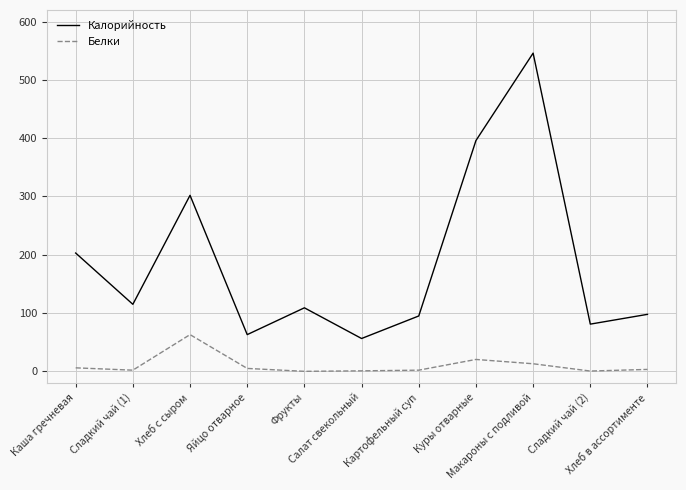

What is the spread (max minus min) of values at Куры отварные?

375.6